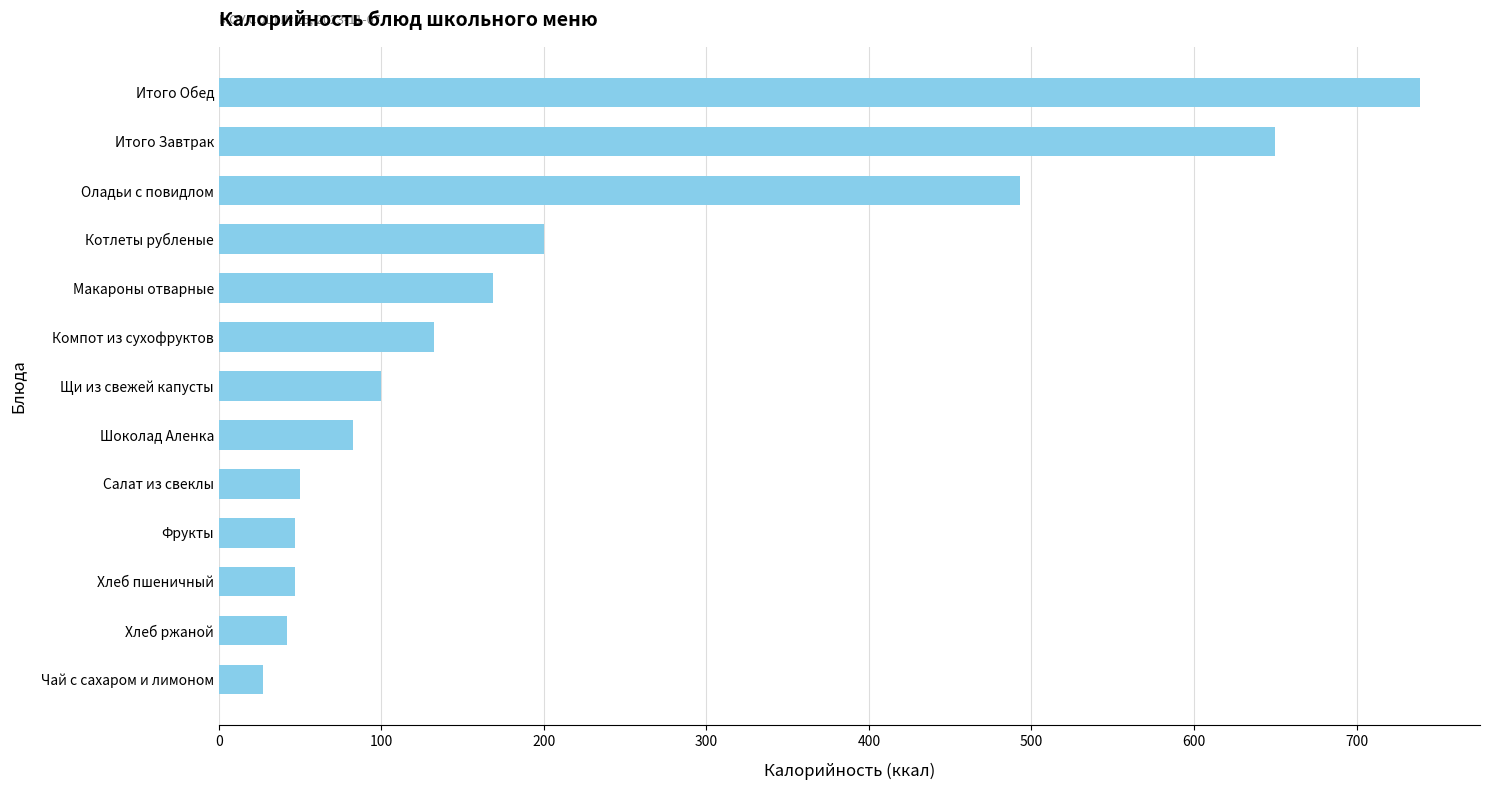

Read the value at Итого Завтрак.

649.8